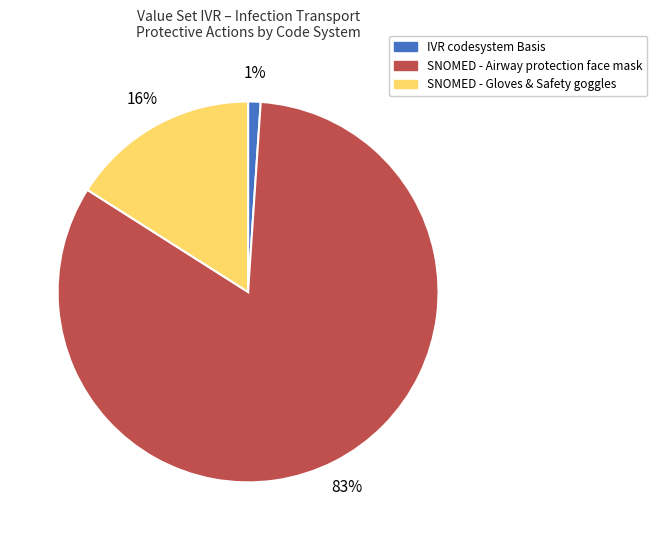

Is there any slice that represents more than half of the pie?

Yes